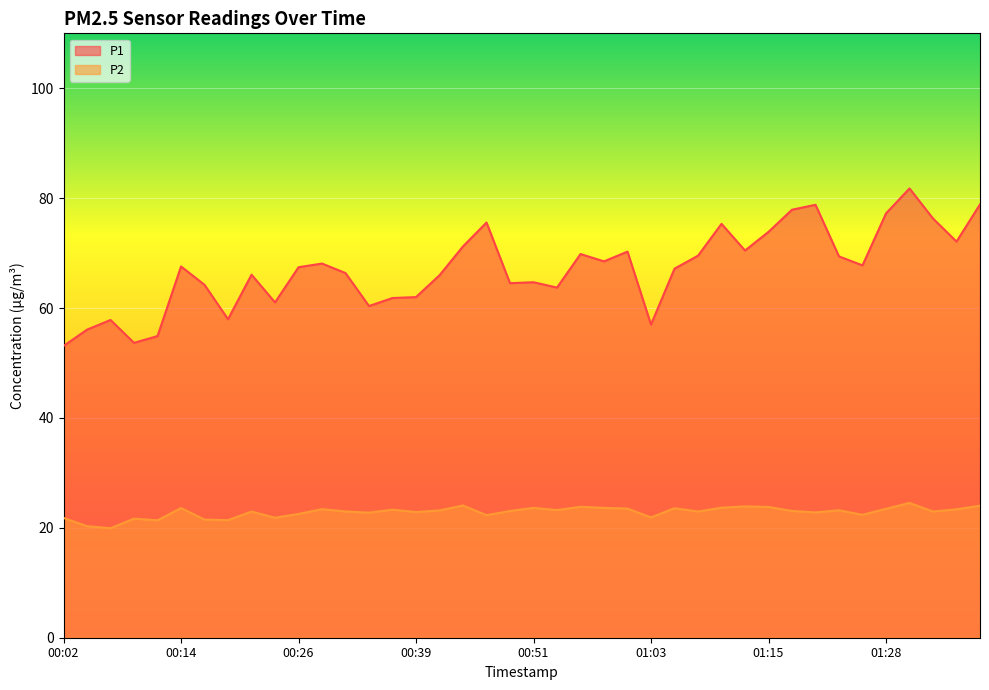

What is the value of the P2 point at the 25th from the left?

23.5